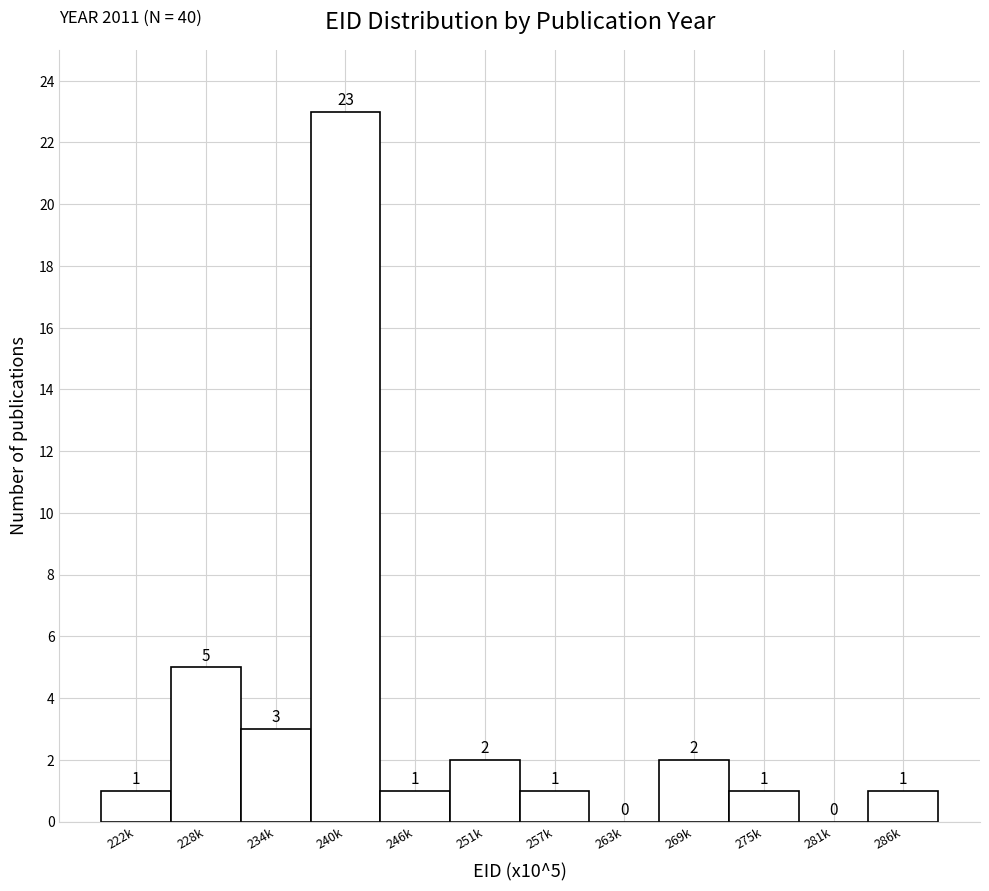

Reading left to right, what are all the values shown in this chart?

222k=1	228k=5	234k=3	240k=23	246k=1	251k=2	257k=1	263k=0	269k=2	275k=1	281k=0	286k=1